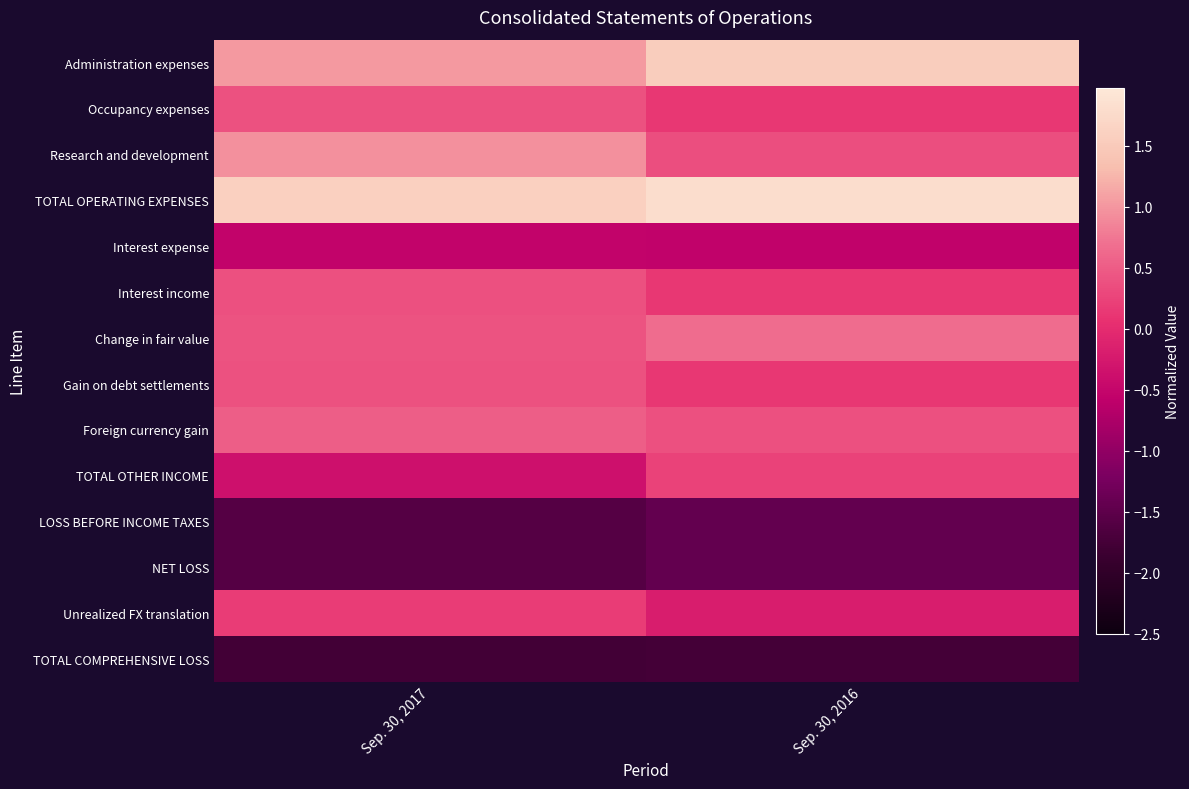

Which series has the largest total across all categories?

TOTAL OPERATING EXPENSES